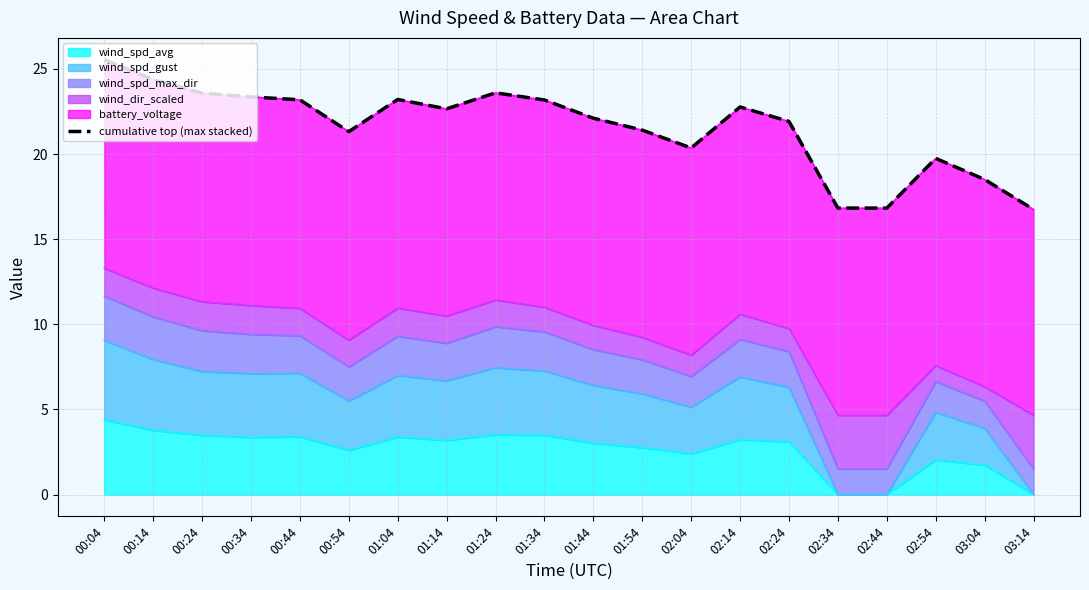

Is it true that wind_spd_avg equals 3.5 at 00:24?

True